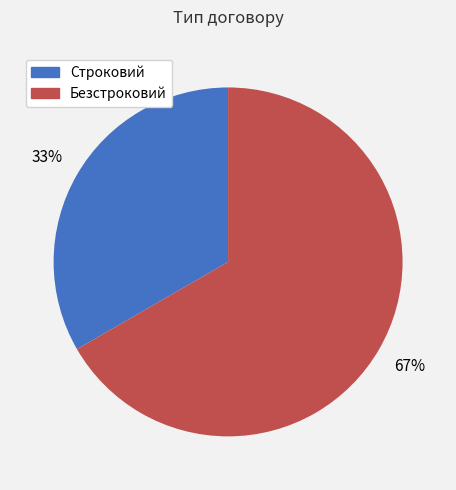

Which category has the biggest portion of the pie?

Безстроковий